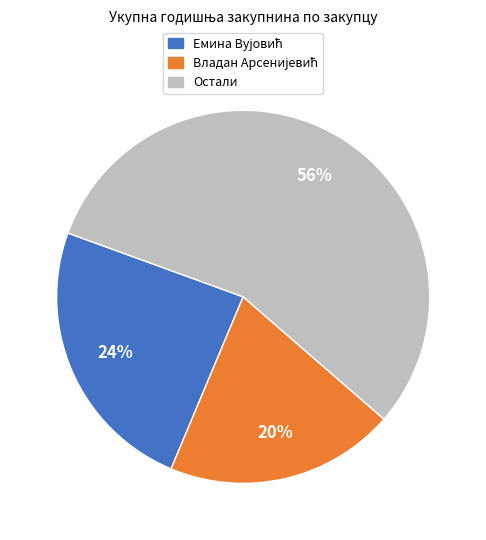

Is there a majority slice in this chart?

Yes